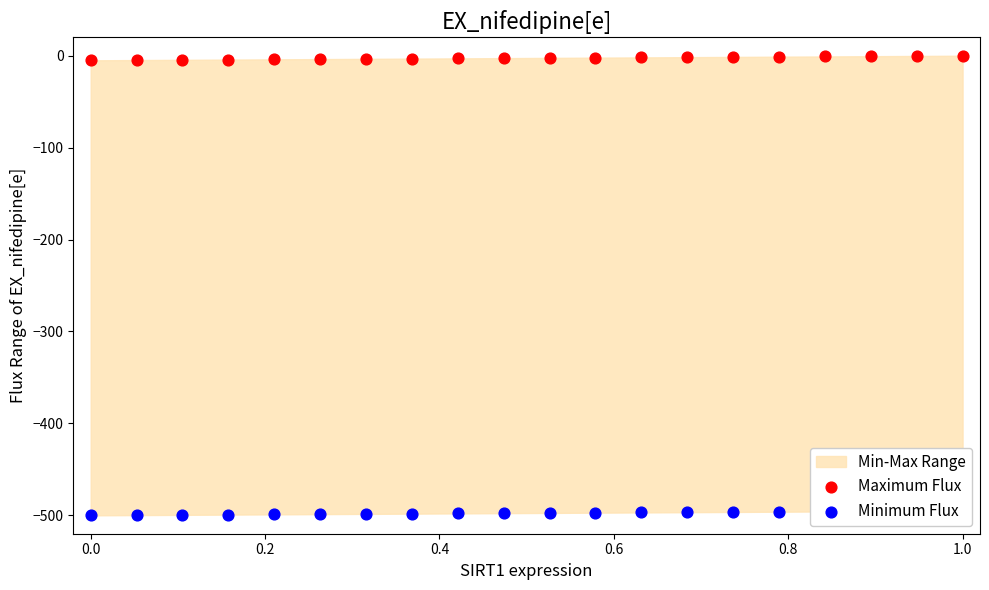

Which series contains the lowest Y value?

Minimum Flux